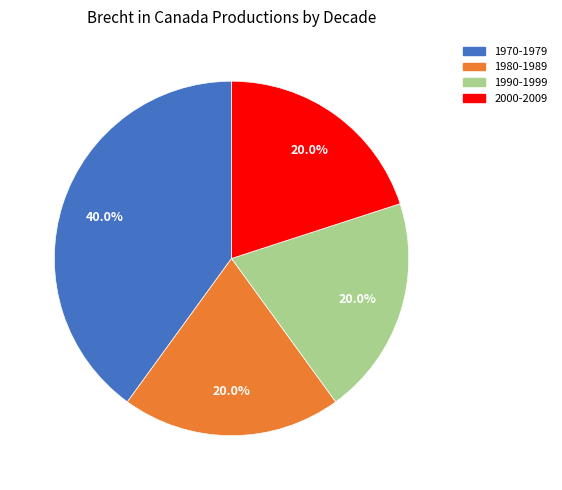

To the nearest percent, what percentage of the pie is 2000-2009?

20%